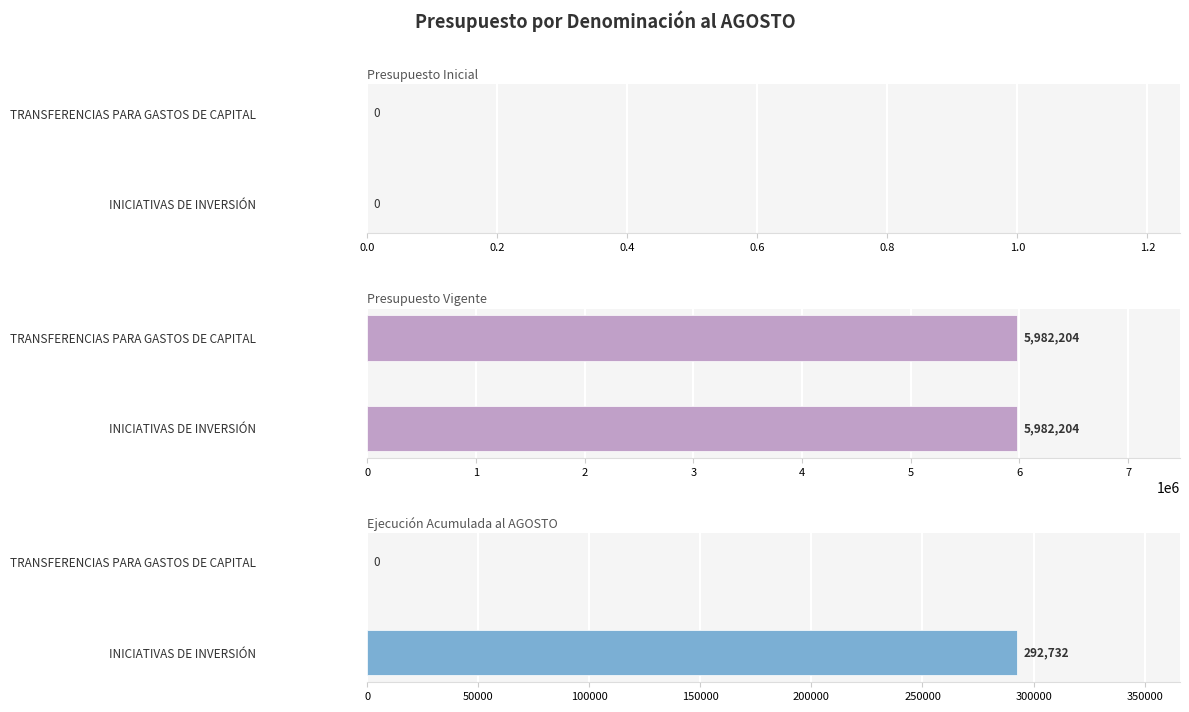

Rank the categories by Ejecución Acumulada al AGOSTO value from highest to lowest.

0.2, 0.0